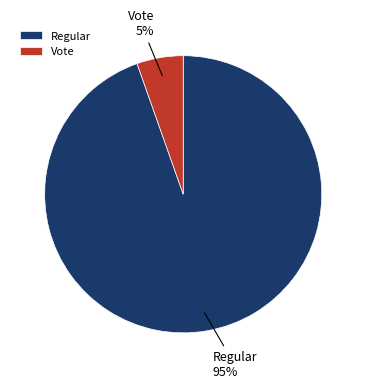

Which has a higher value, Vote or Regular?

Regular